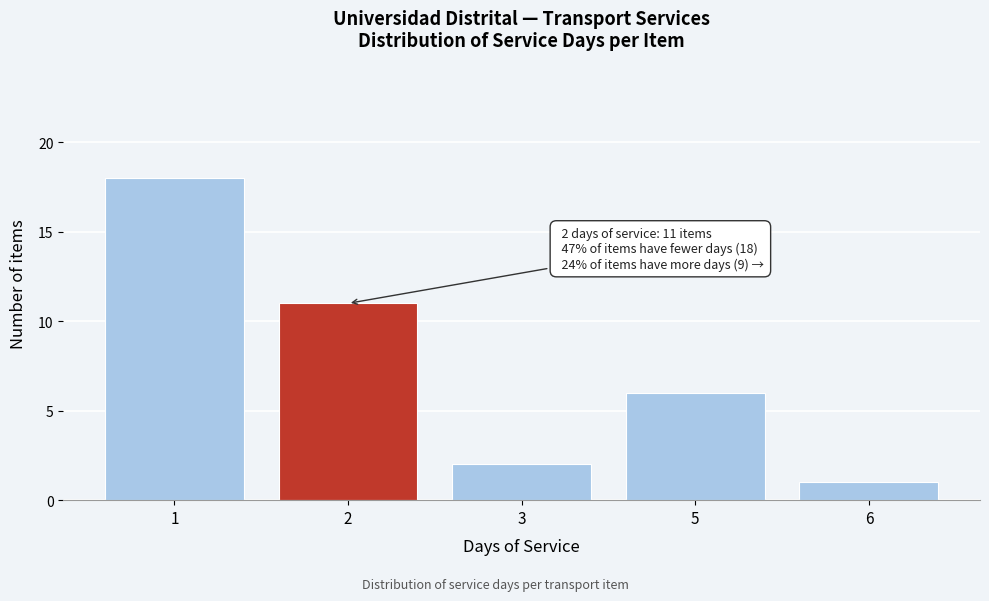

Reading left to right, what are all the values shown in this chart?

18	11	2	6	1